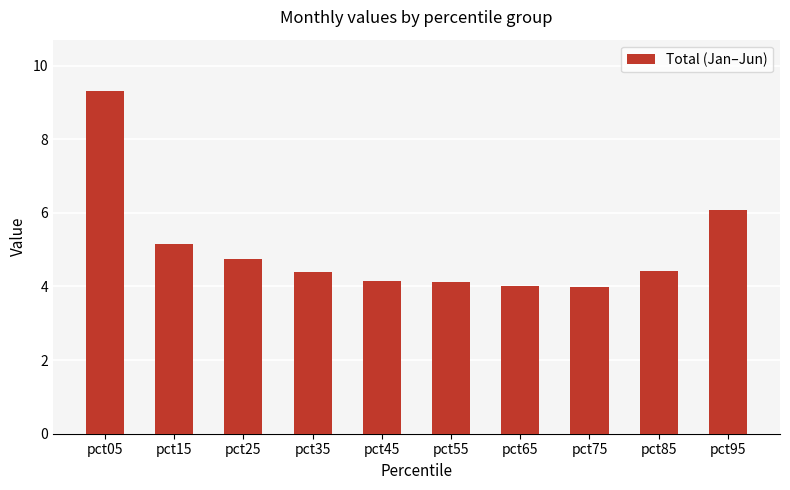

At which category does the chart reach its peak across all series?

pct05